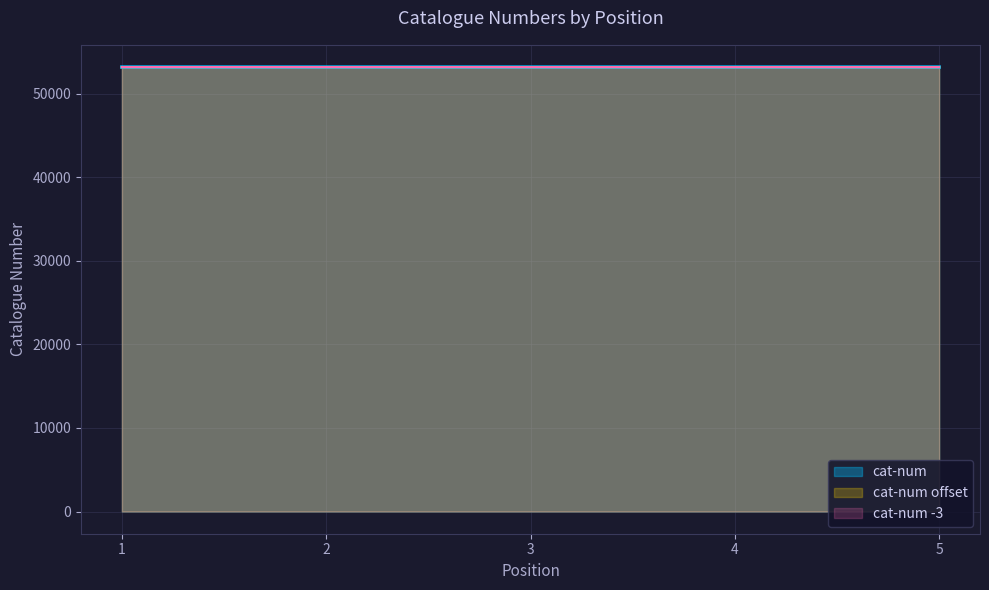

Reading left to right, transcribe all the data shown in this chart.

53196	53195	53197	53198	53192